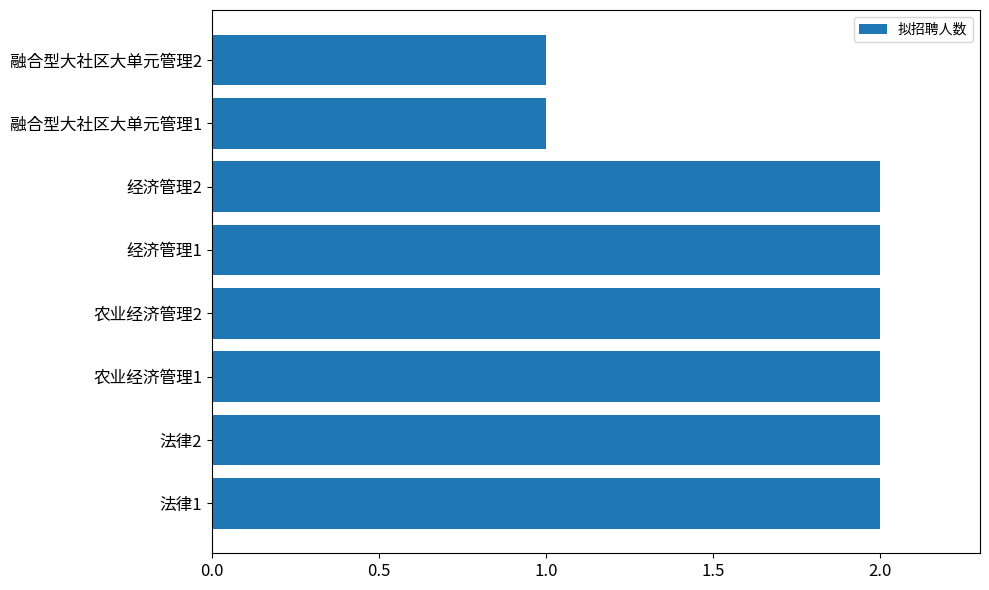

Between 融合型大社区大单元管理1 and 法律2, which is larger?

法律2